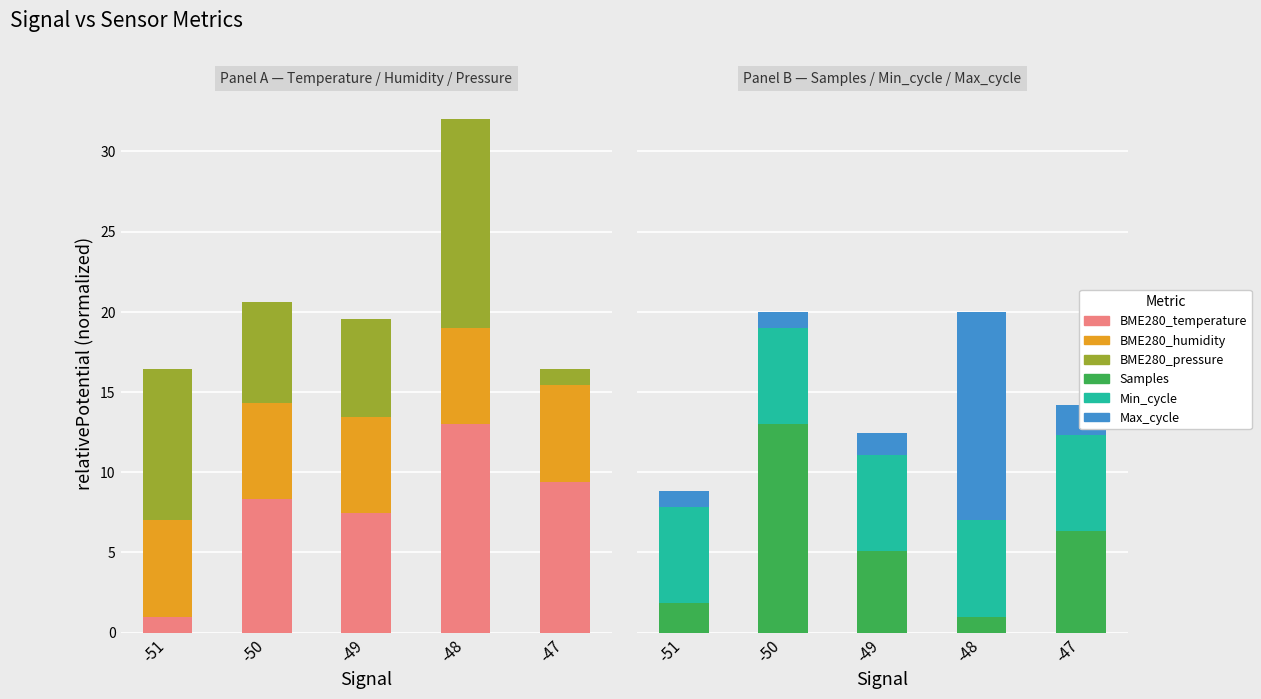

What is the sum of all Max_cycle values?

18.3